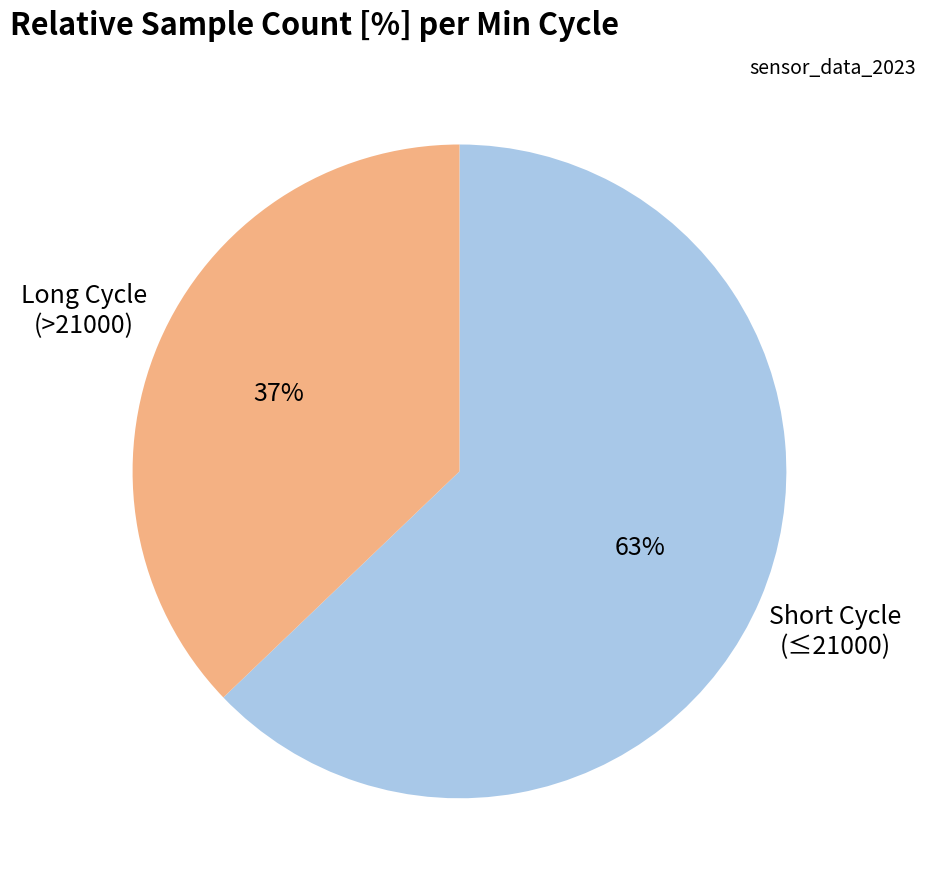

Does any single category account for the majority?

Yes